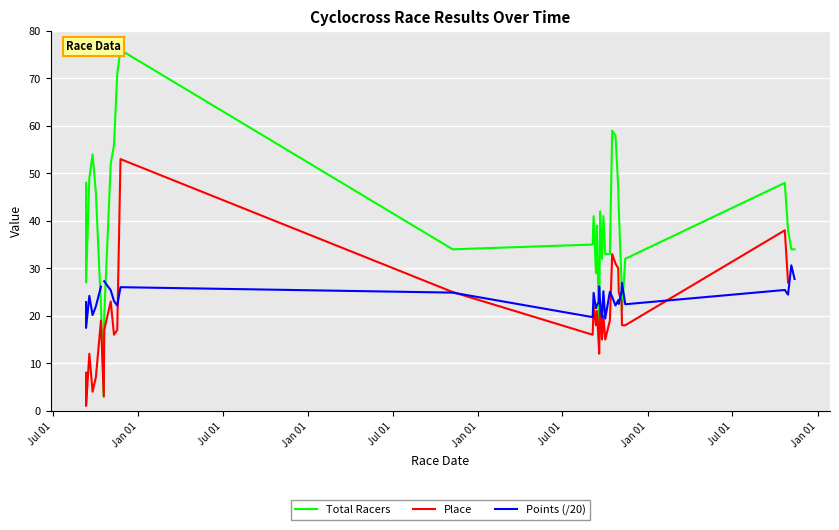

What is the value of the Points (/20) point at the 29th from the left?

25.1